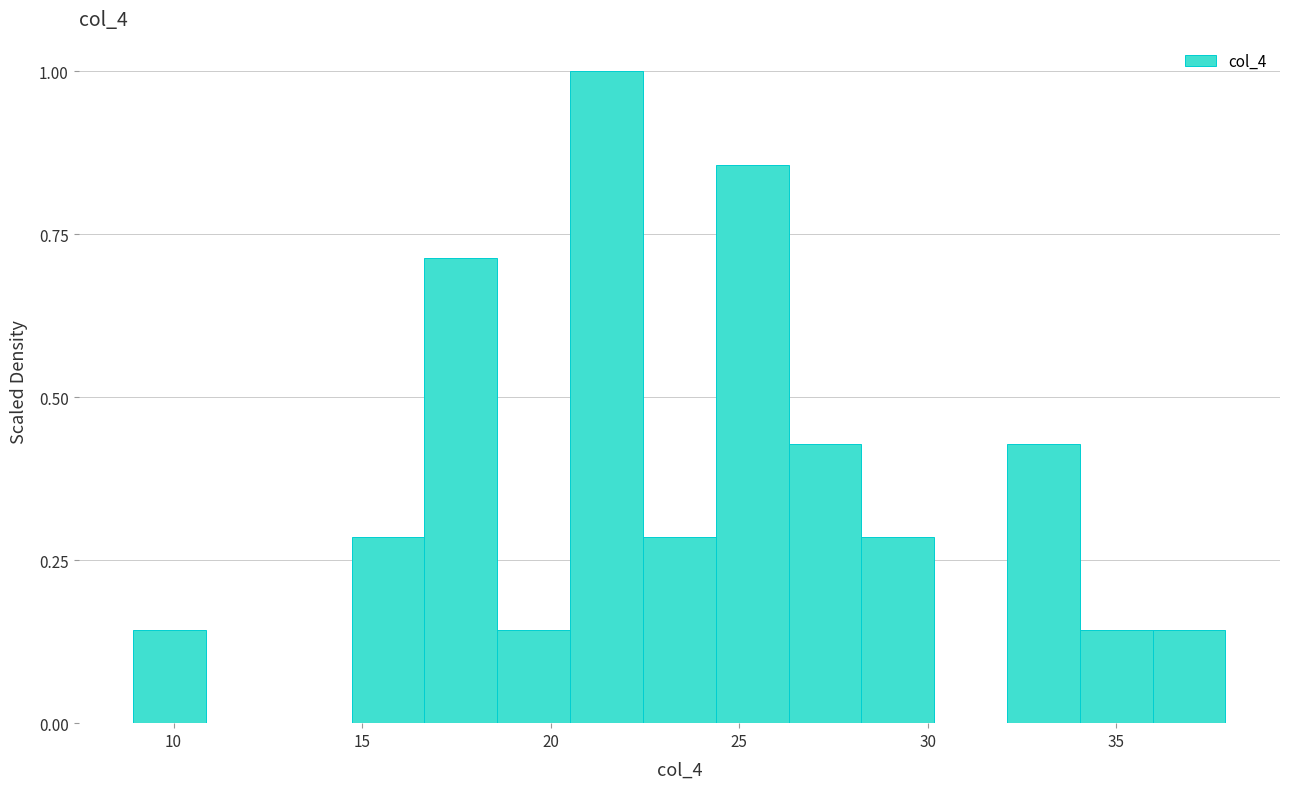

Read against the x-axis, roughly where is the centre of the tallest bar?

21.5